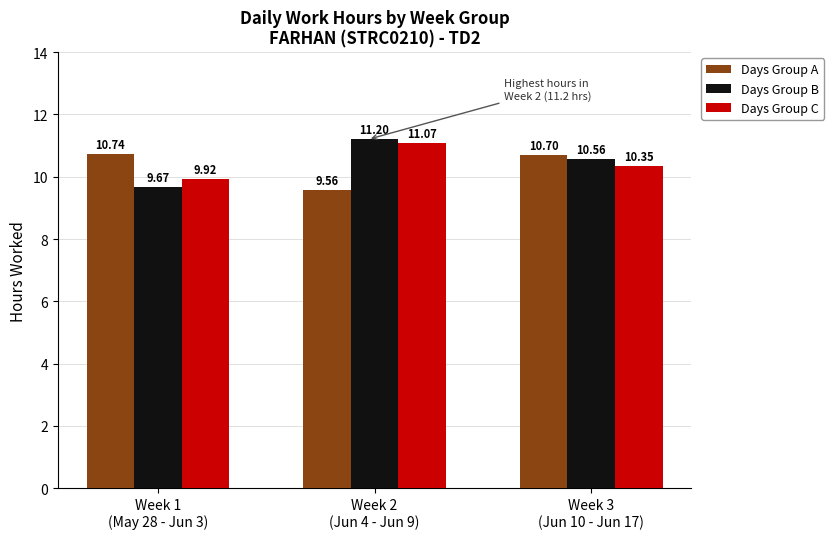

What position from the right is Week 1
(May 28 - Jun 3)?

3